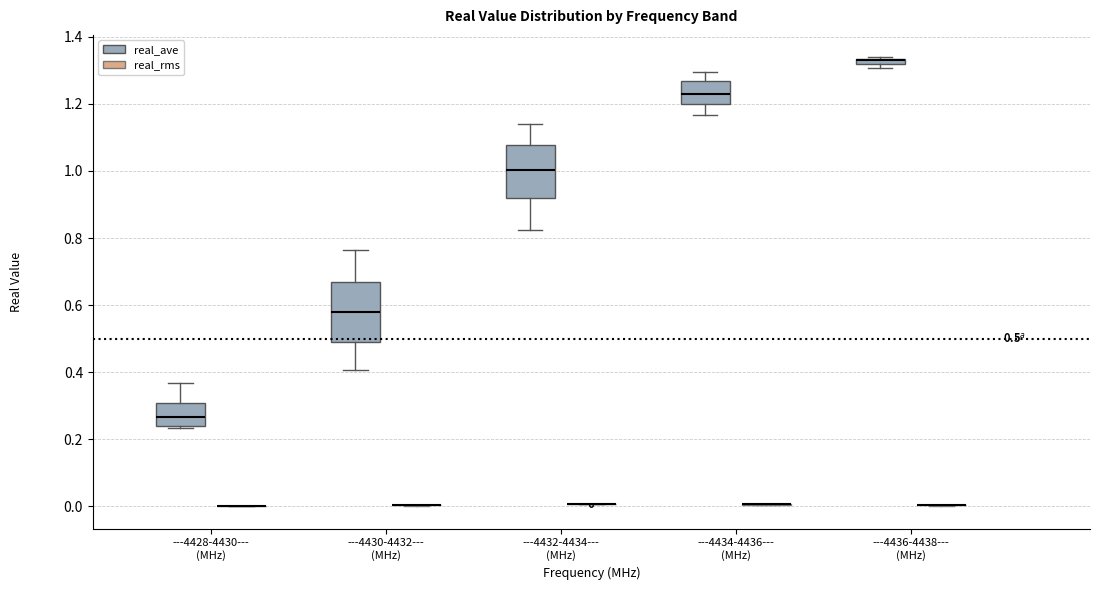

Which box is the tallest, from its lower edge to its upper edge?

---4430-4432--- (MHz) (real_ave)